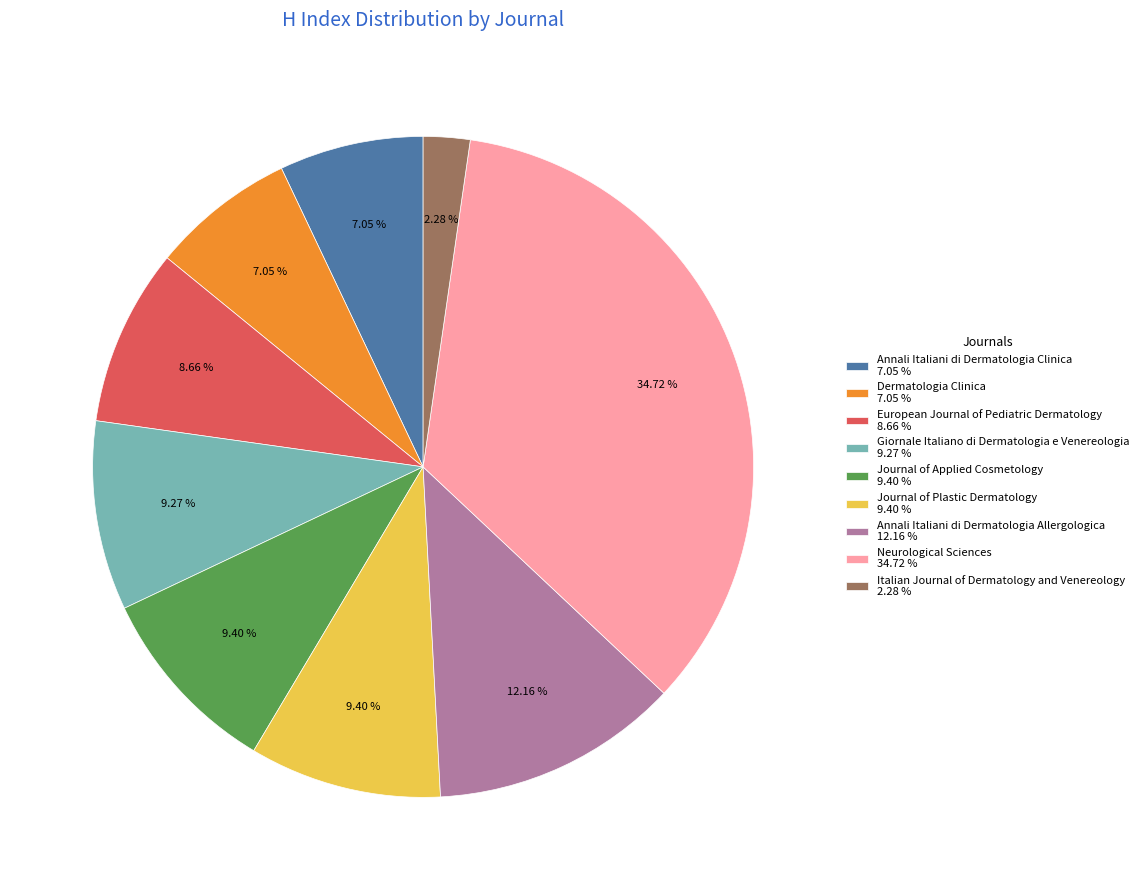

To the nearest percent, what is the combined percentage of Journal of Plastic Dermatology and Annali Italiani di Dermatologia Allergologica?

22%